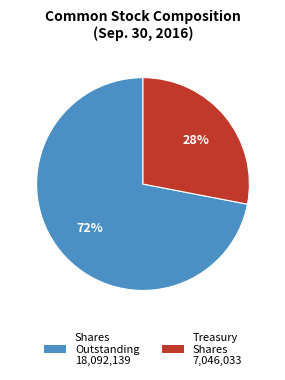

How many segments does this pie chart have?

2